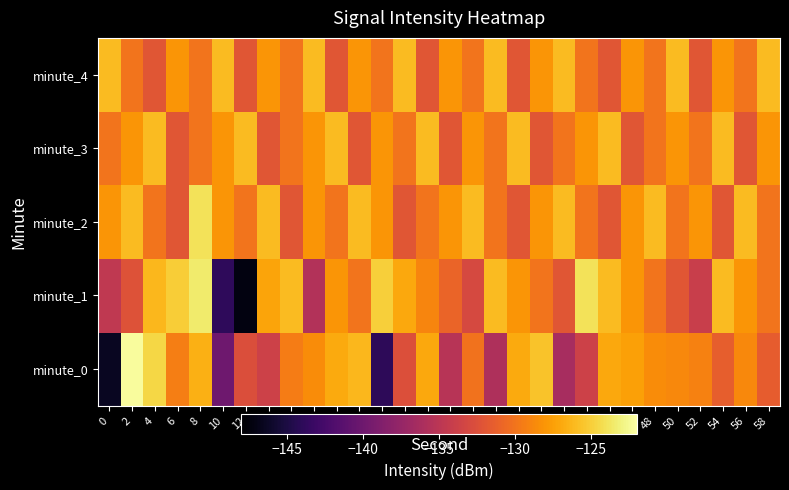

How many data points does each series have?

30